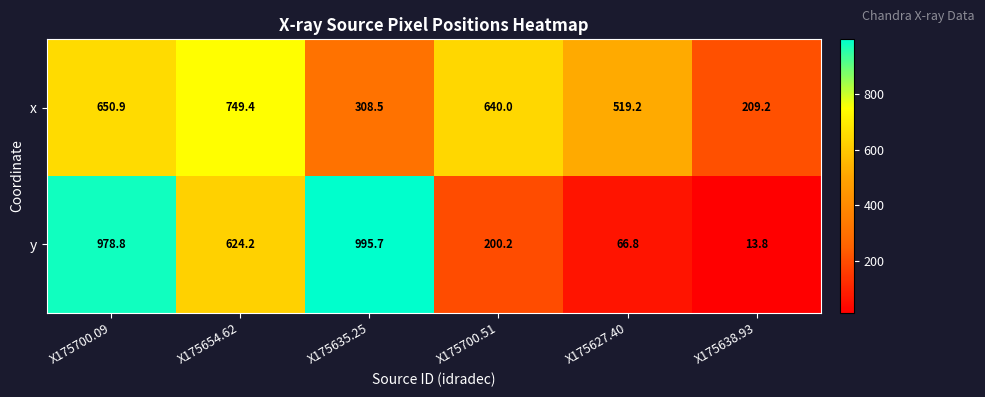

What is the sum of the y values at X175654.62 and X175627.40?

691.0